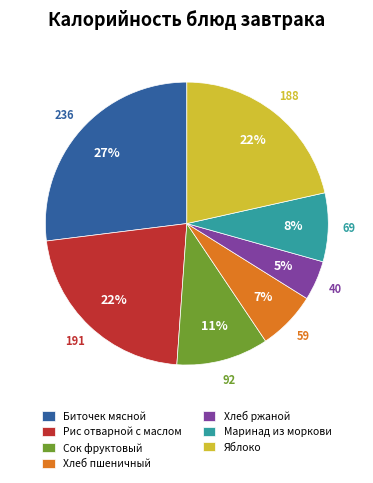

Combined, do Сок фруктовый and Хлеб ржаной account for over 50%?

No